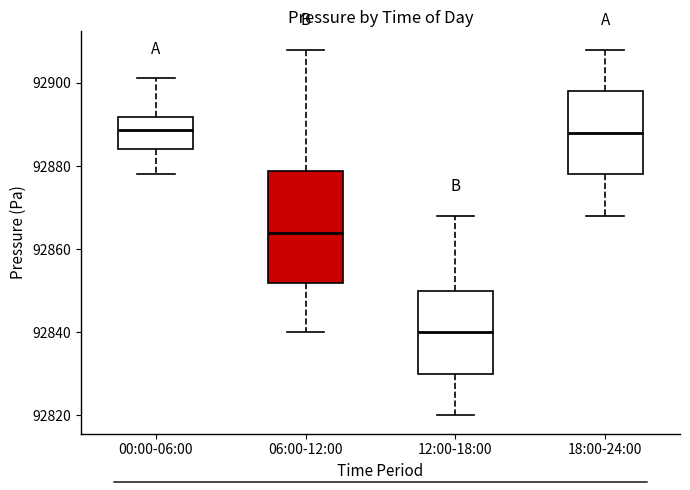

Where is the lower edge of the box for 00:00-06:00 on the y-axis? The values are not printed on the chart, so give them approximately, as read against the axis.

92884